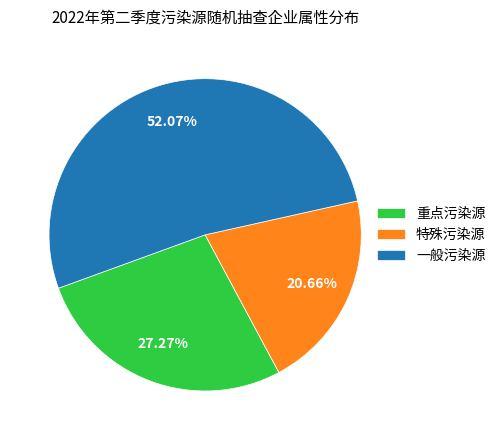

Which slice is the smallest?

特殊污染源